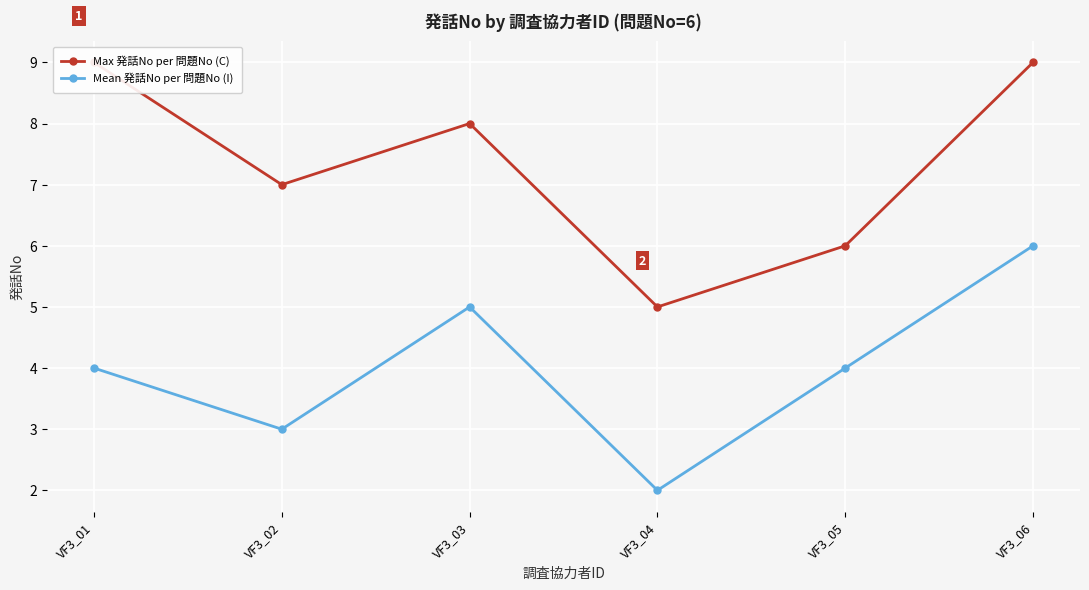

Where is Mean 発話No per 問題No (I) nearest to the value 4?

VF3_01